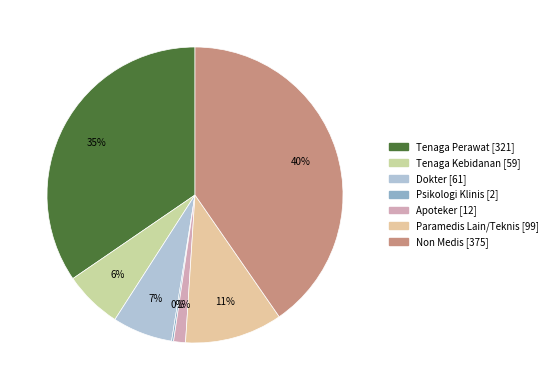

Between Tenaga Perawat and Apoteker, which is larger?

Tenaga Perawat